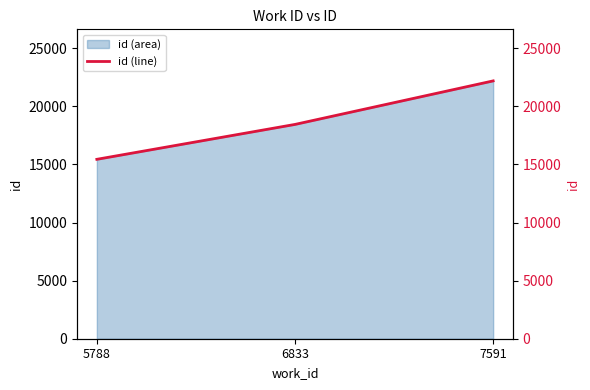

The chart shows a value of 18440 at 6833. True or false?

True